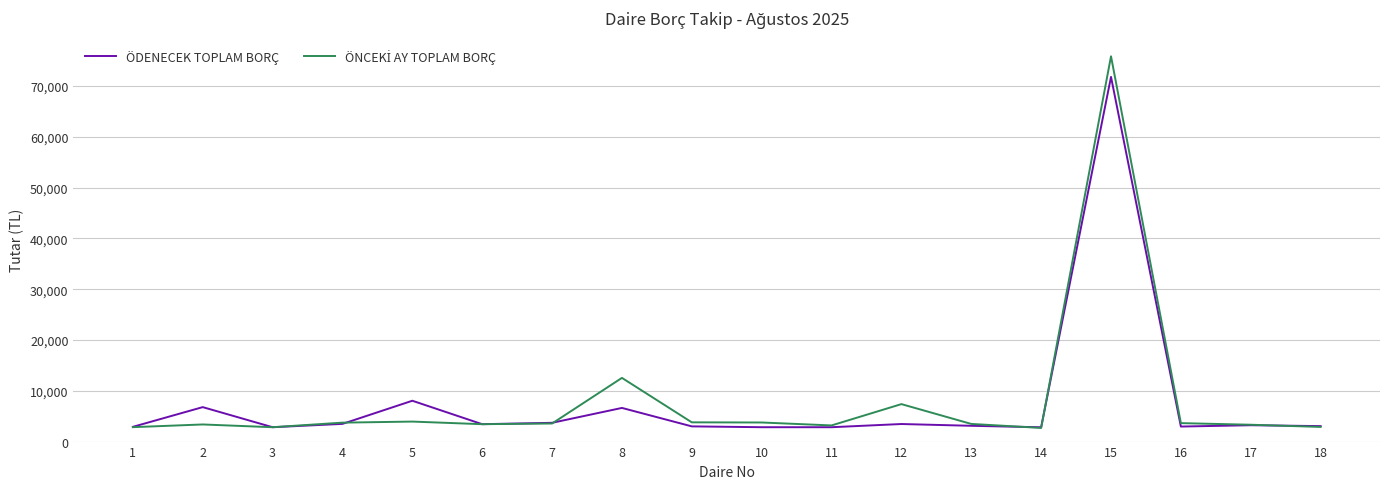

Where is the first local minimum for ÖDENECEK TOPLAM BORÇ?

3